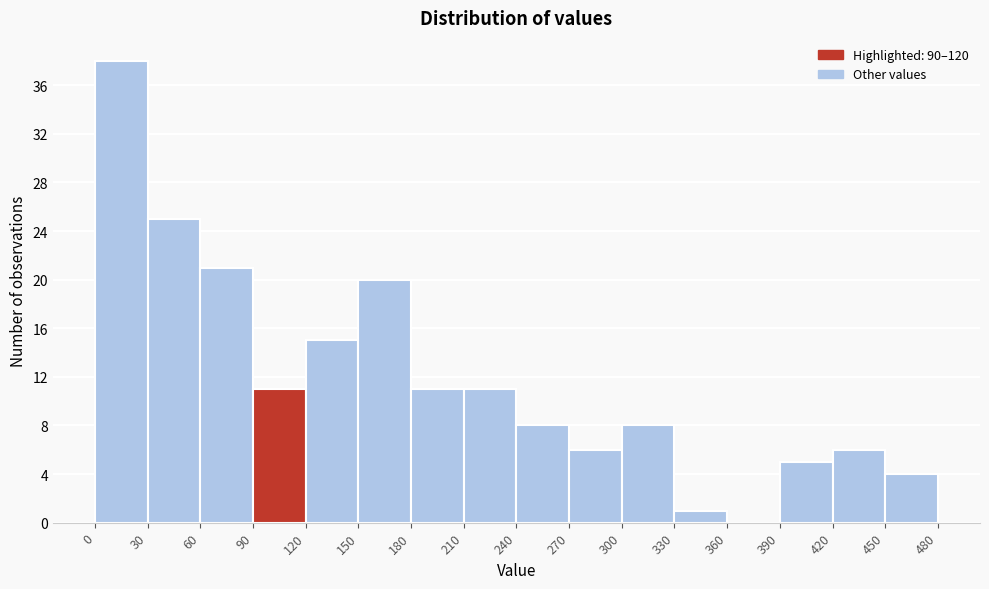

Reading left to right, list every bar in this chart as the range it spans on the x-axis followed by its height. The values are not printed on the chart, so give them approximately, as read against the axis.

0 to 30: 38
30 to 60: 25
60 to 90: 21
90 to 120: 11
120 to 150: 15
150 to 180: 20
180 to 210: 11
210 to 240: 11
240 to 270: 8
270 to 300: 6
300 to 330: 8
330 to 360: 1
360 to 390: 0
390 to 420: 5
420 to 450: 6
450 to 480: 4